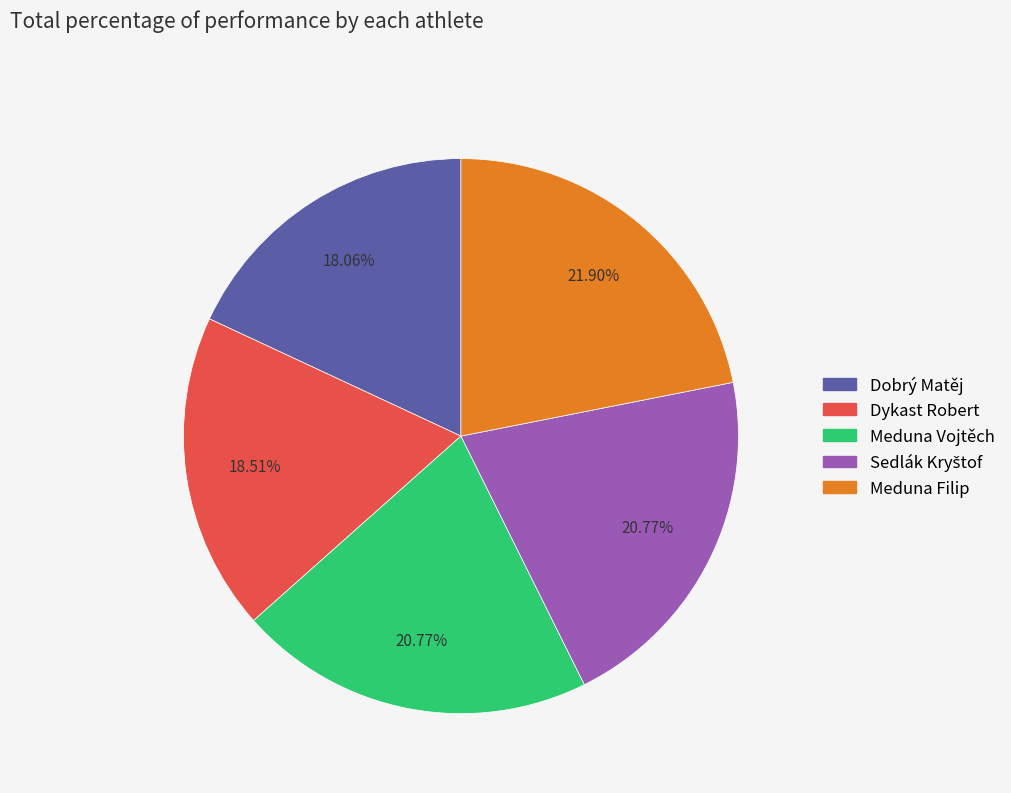

Is there any slice that represents more than half of the pie?

No